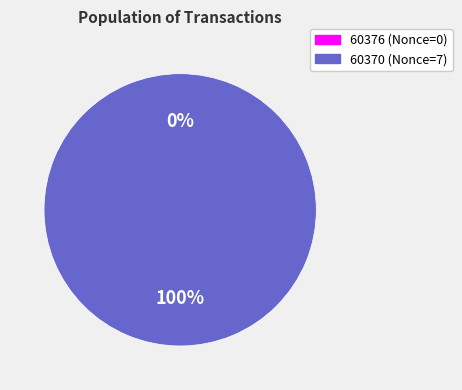

How many slices are in this pie chart?

2